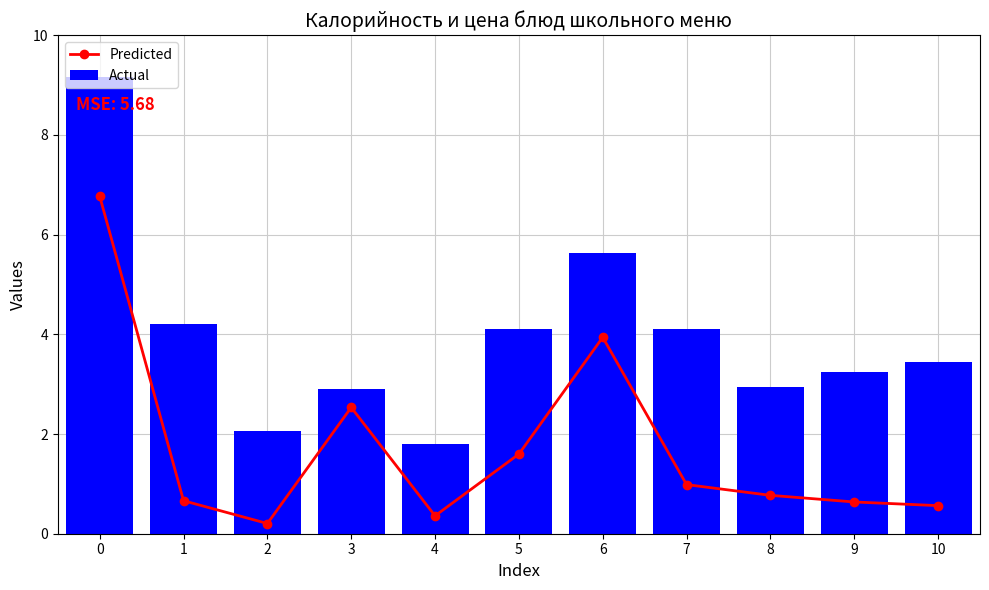

Rank the series at 1 from lowest to highest value.

Predicted, Actual